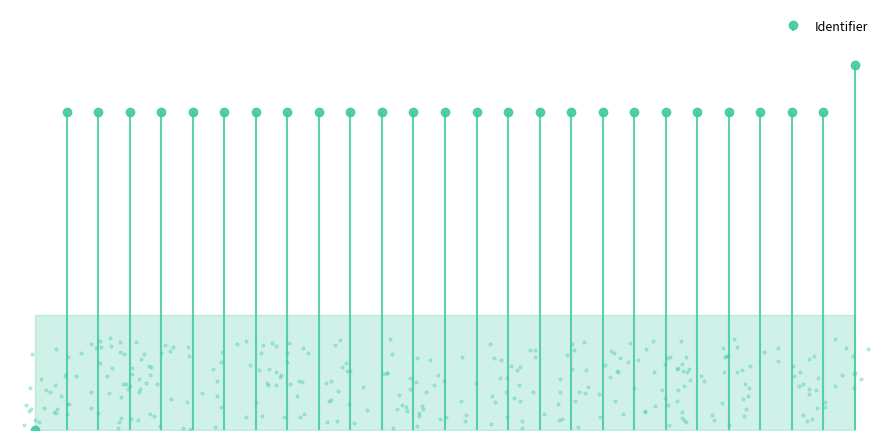

Which has a higher value, Luisteren 11 or Inleiding lezen?

Luisteren 11